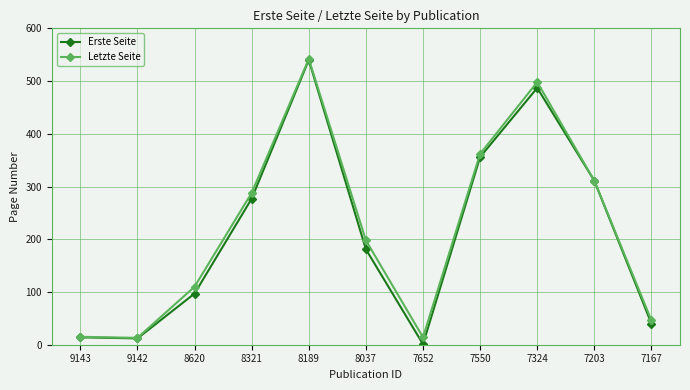

How many data points does each series have?

11